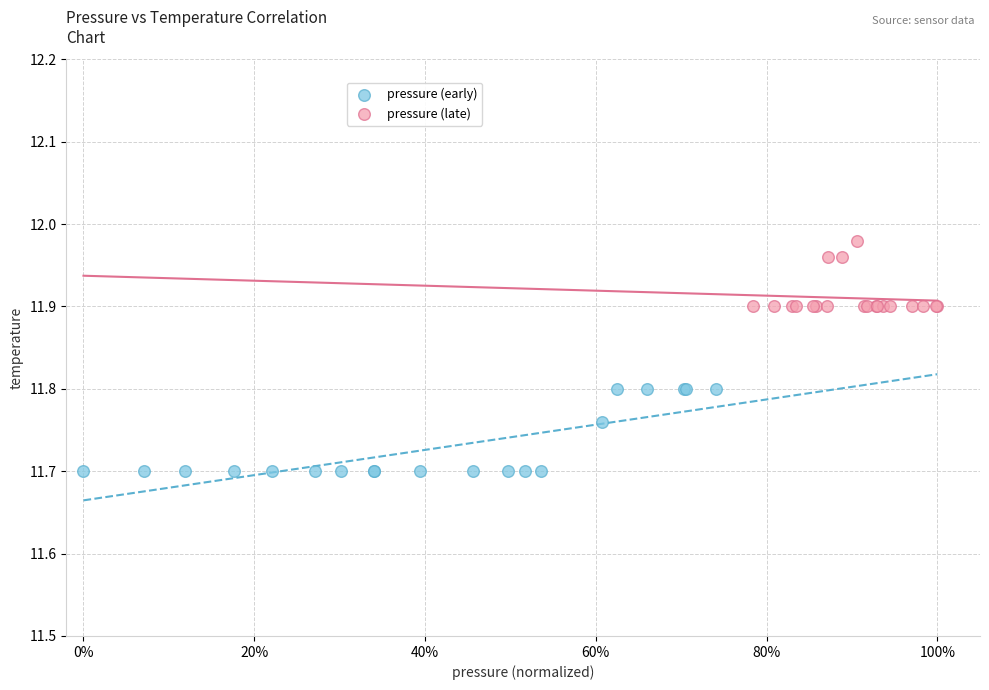

Which series contains the lowest Y value?

pressure (early)